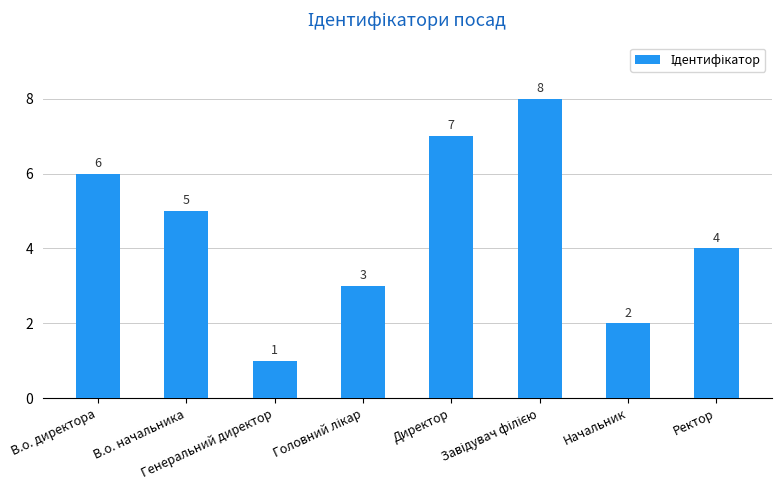

At which label is the value closest to 4?

Ректор